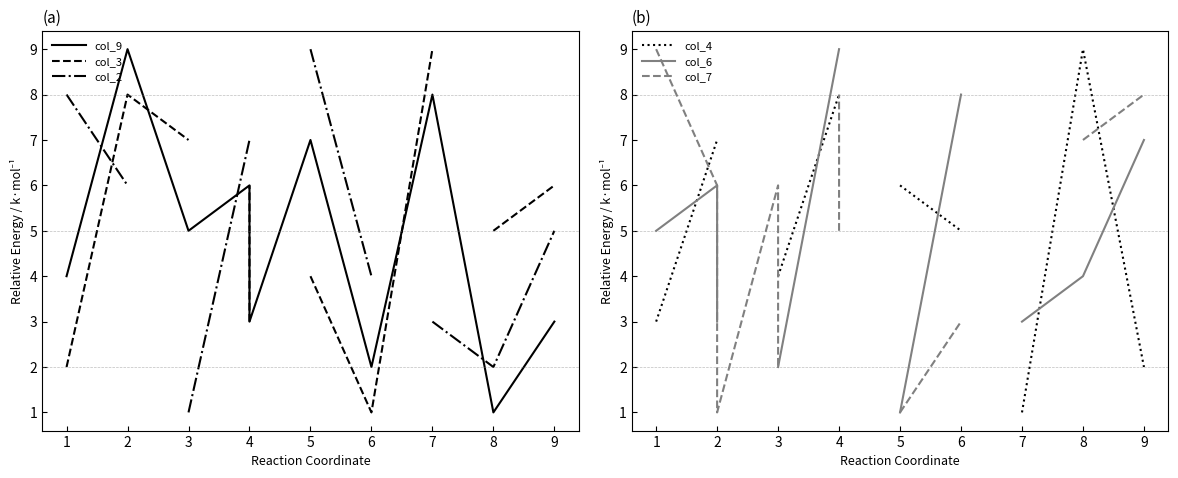

What is the maximum value for col_3?

9.0